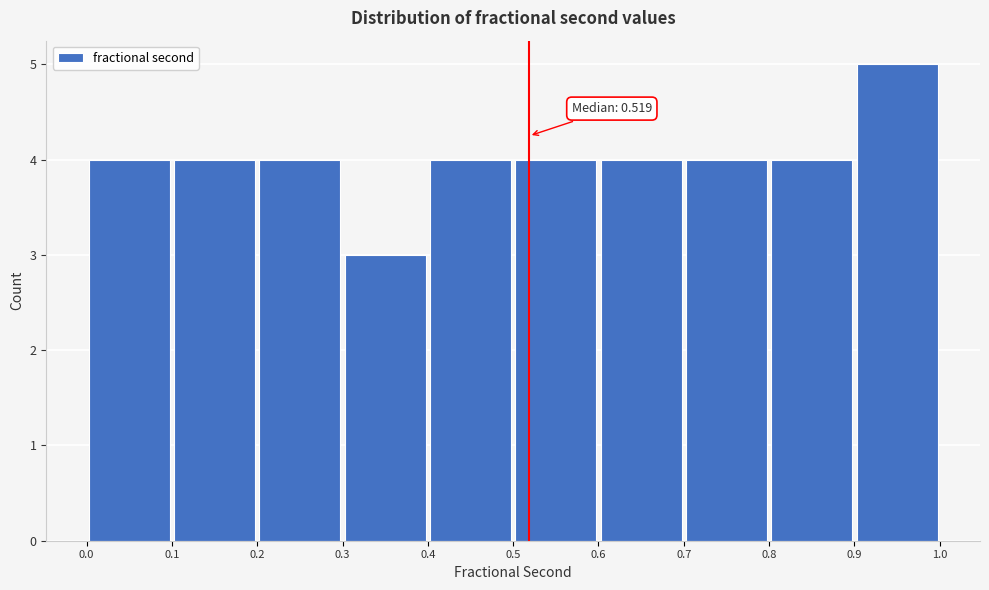

Which range on the x-axis has the tallest bar?

0.9 to 1.0